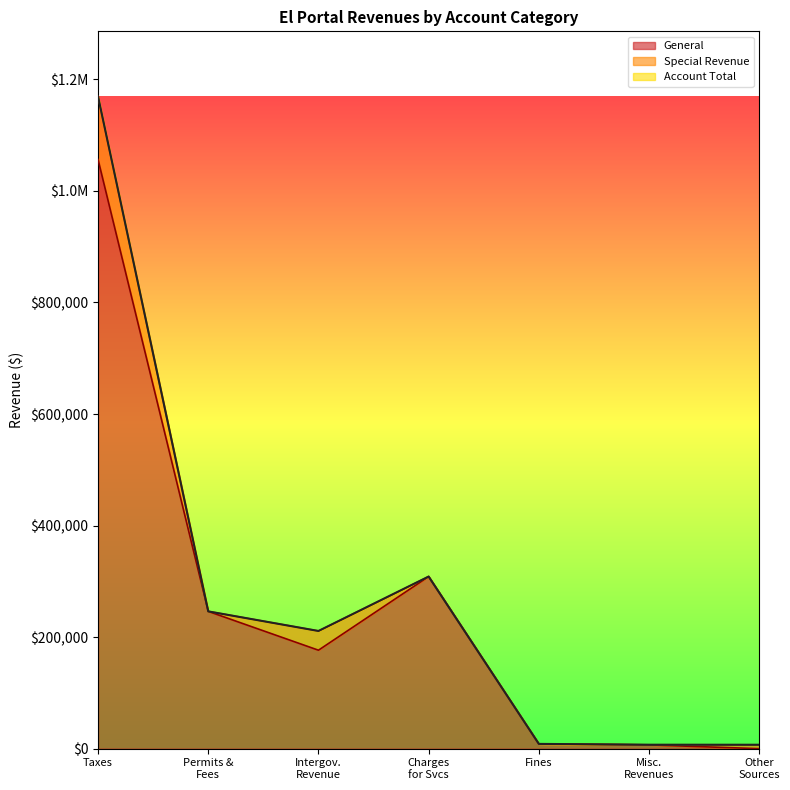

In Account Total, how many points are lower than both neighbors (excluding endpoints)?

1